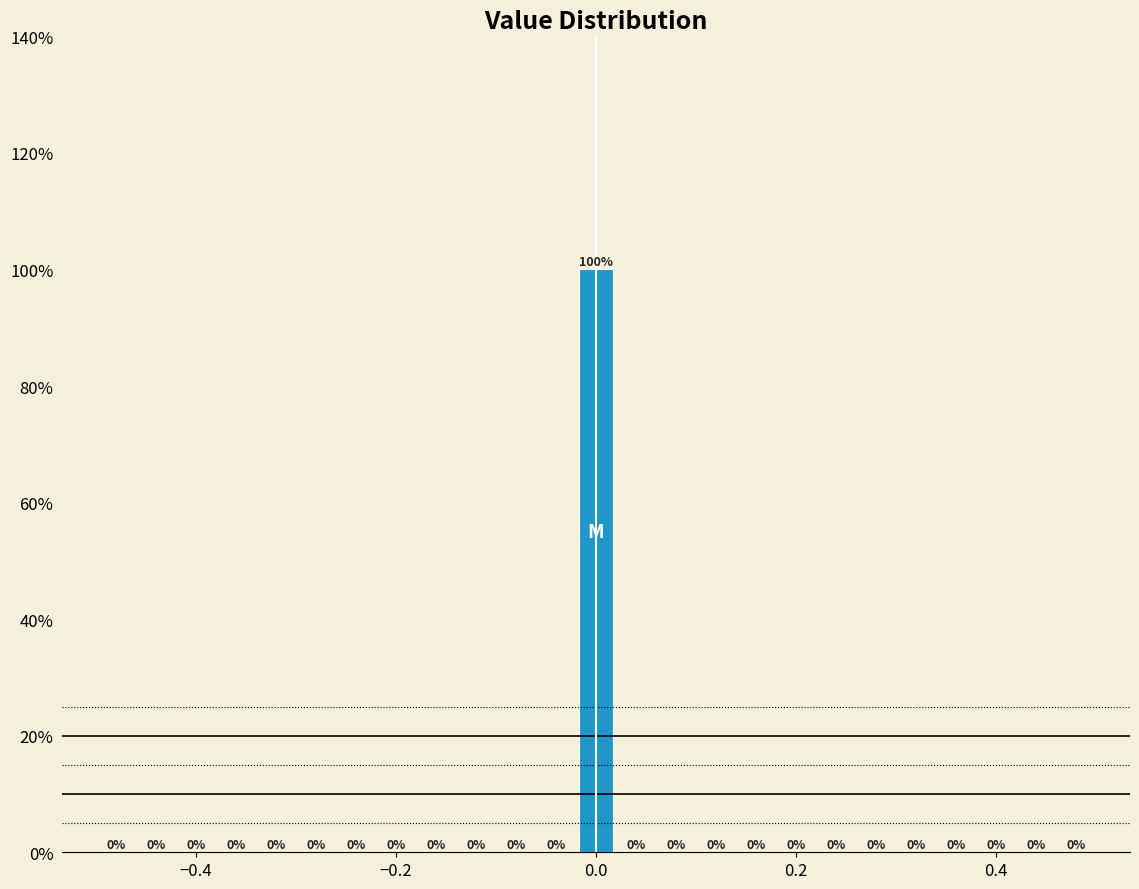

Around what value on the x-axis is the tallest bar? Give the approximate position of its centre, as read against the axis.

0.00